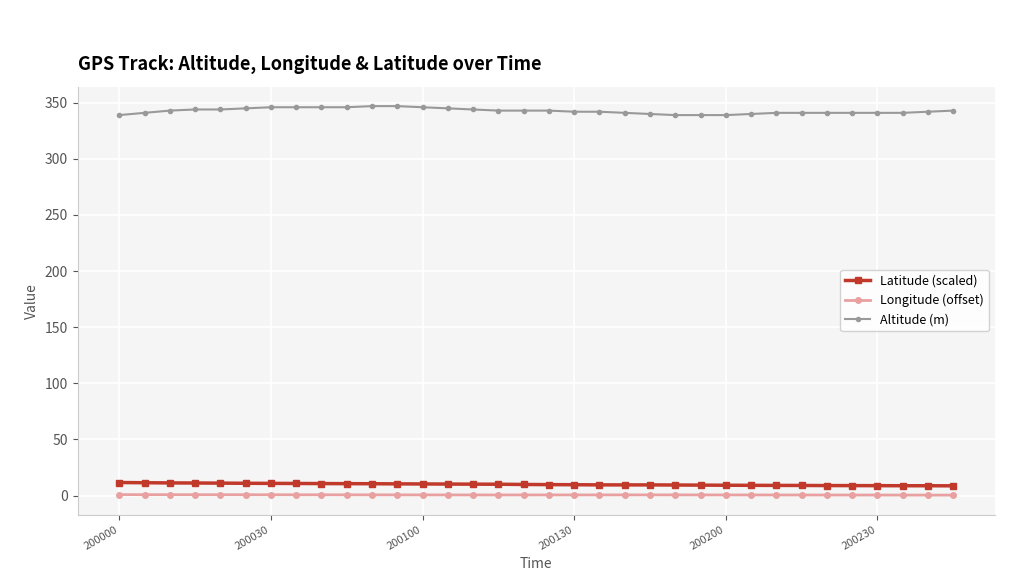

What is the average value of the Altitude (m) series?

342.7